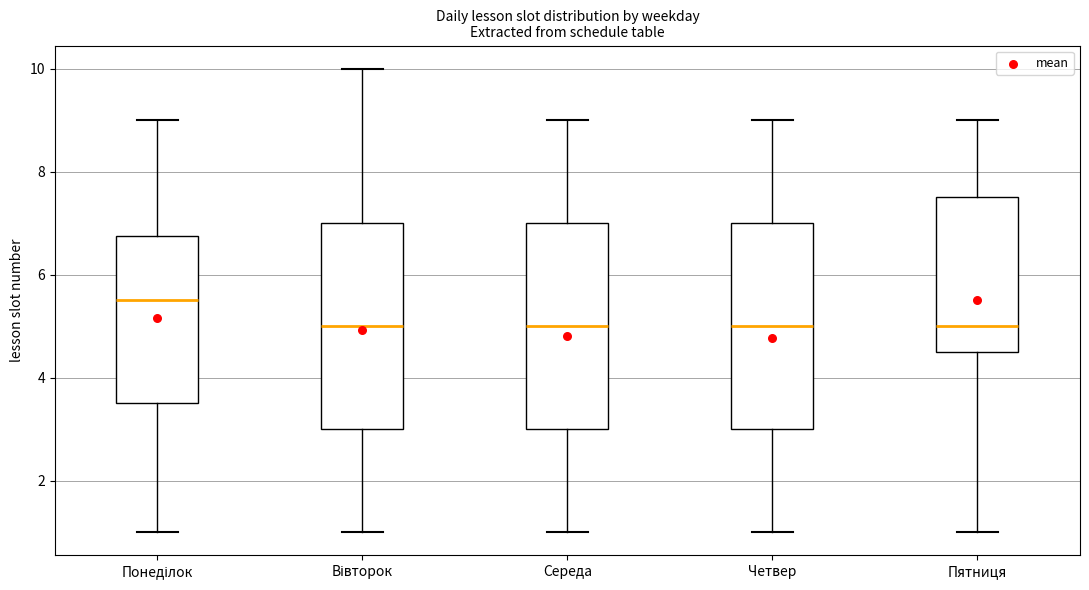

Reading left to right, transcribe this box plot: for each box, give where its median line is, the range the box spans, and where its two whiskers end, as read against the y-axis. The values are not printed on the chart, so give them approximately, as read against the axis.

Понеділок: median 5.6, box 3.6 to 6.8, whiskers 1.0 to 9.0
Вівторок: median 5.0, box 3.0 to 7.0, whiskers 1.0 to 10.0
Середа: median 5.0, box 3.0 to 7.0, whiskers 1.0 to 9.0
Четвер: median 5.0, box 3.0 to 7.0, whiskers 1.0 to 9.0
Пятниця: median 5.0, box 4.6 to 7.6, whiskers 1.0 to 9.0